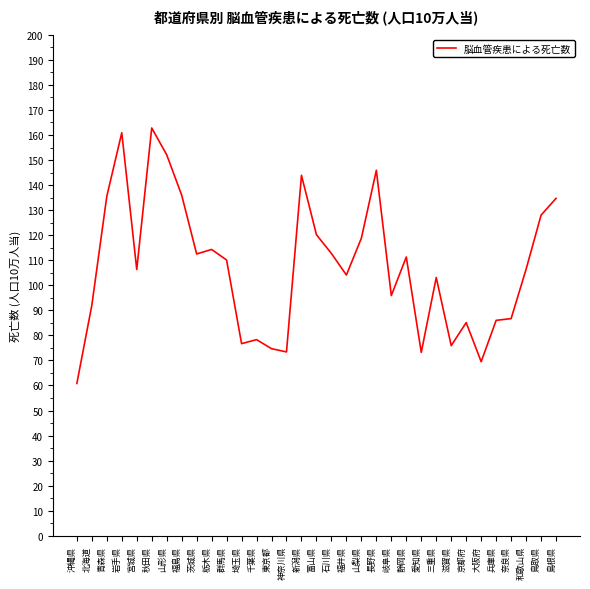

Which label corresponds to the smallest value in the chart?

沖縄県